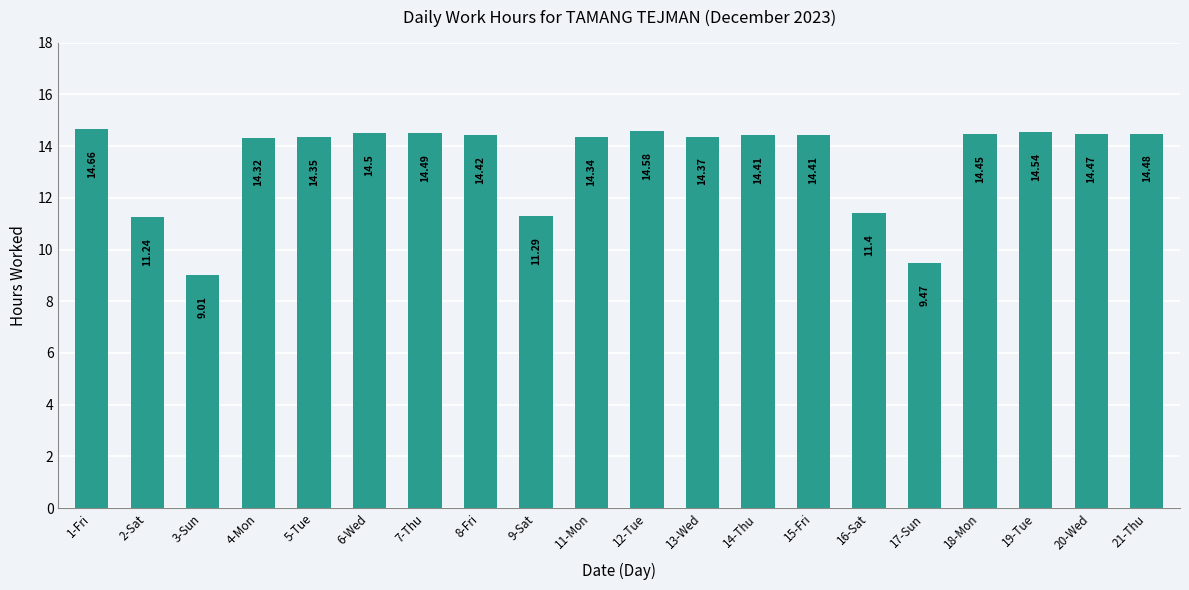

True or false: the data shows 8.5 at 15-Fri.

False